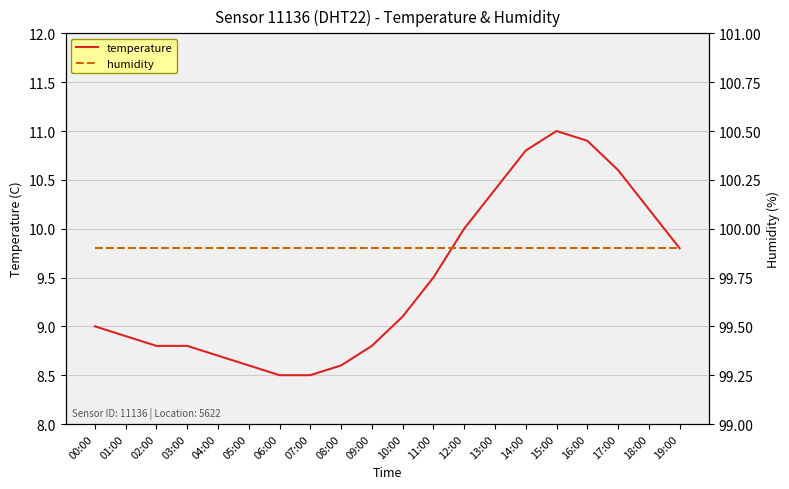

Is it true that temperature equals 3.0 at 05:00?

False